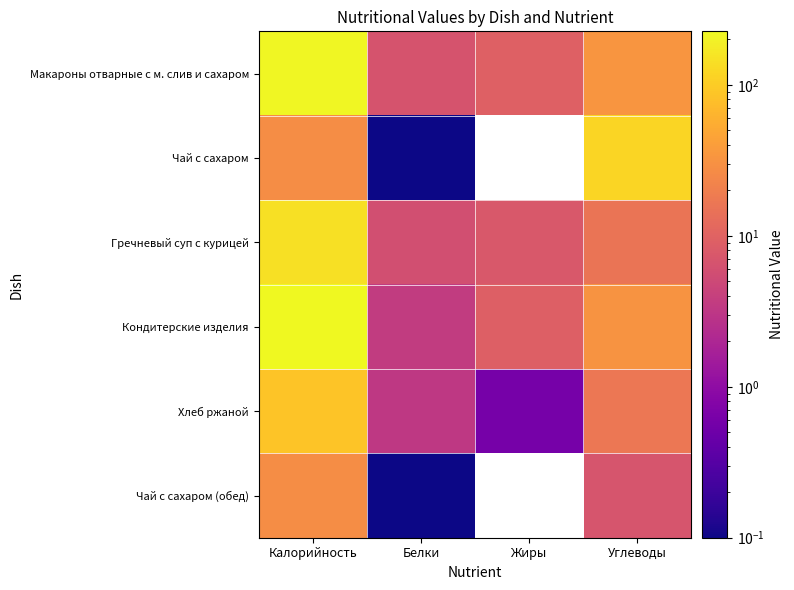

Between Жиры and Калорийность, which is larger?

Калорийность